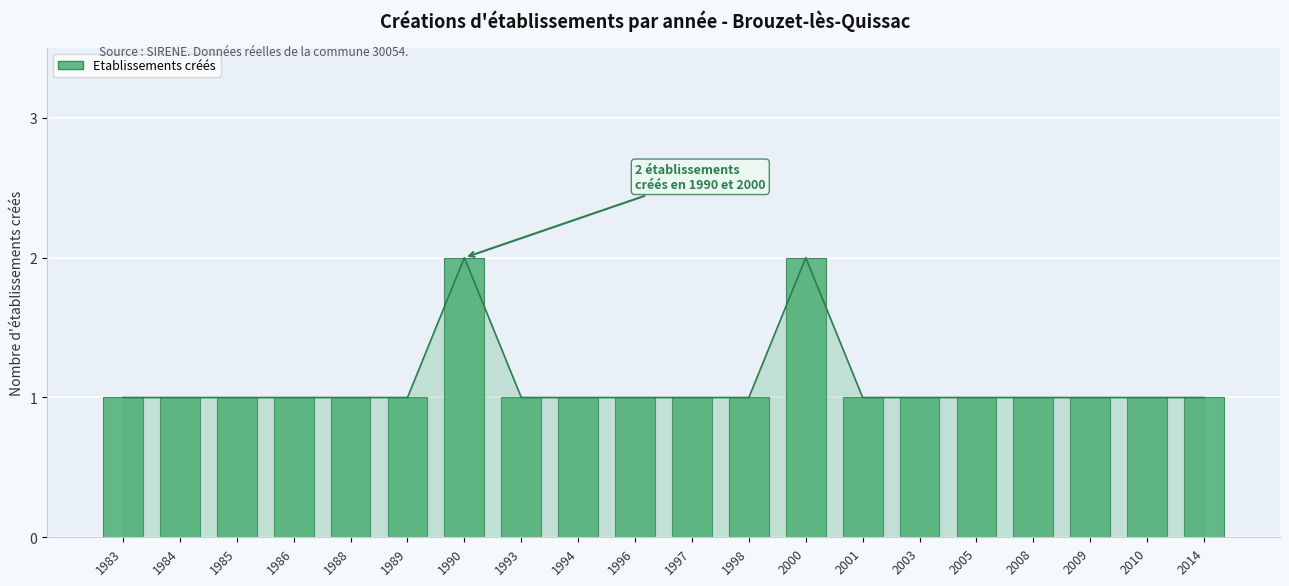

Is it true that the value at 2005 is 2?

False